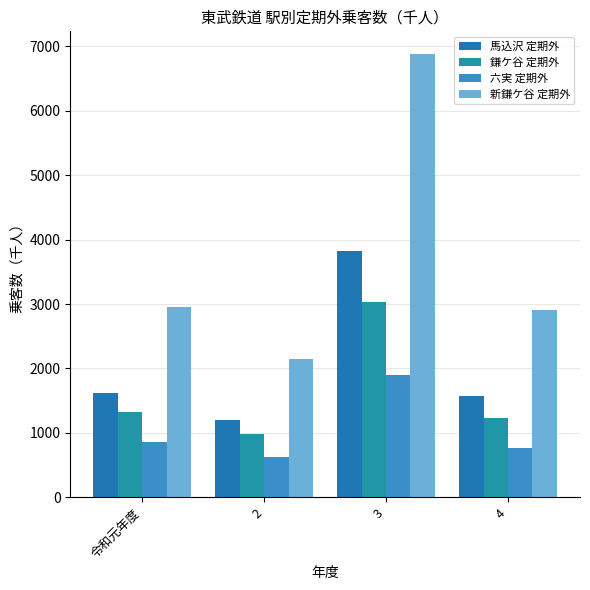

Is the value of 六実 定期外 at 令和元年度 greater than the value of 鎌ケ谷 定期外 at 2?

No